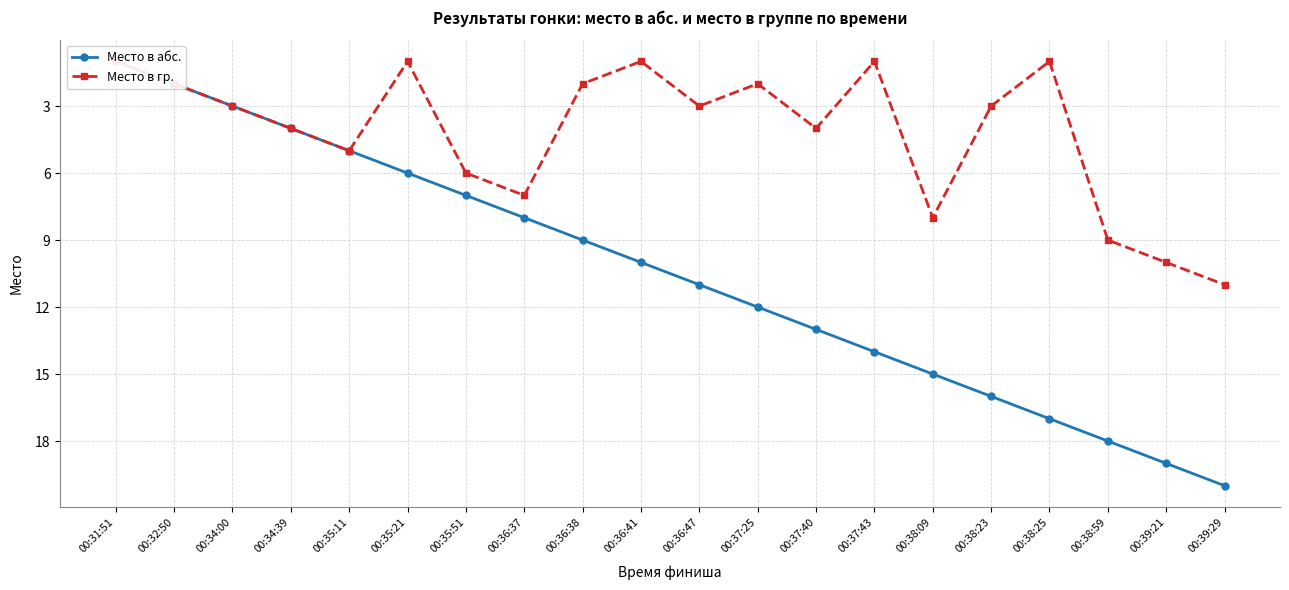

True or false: Место в абс. has more than 1 interior local peaks.

False